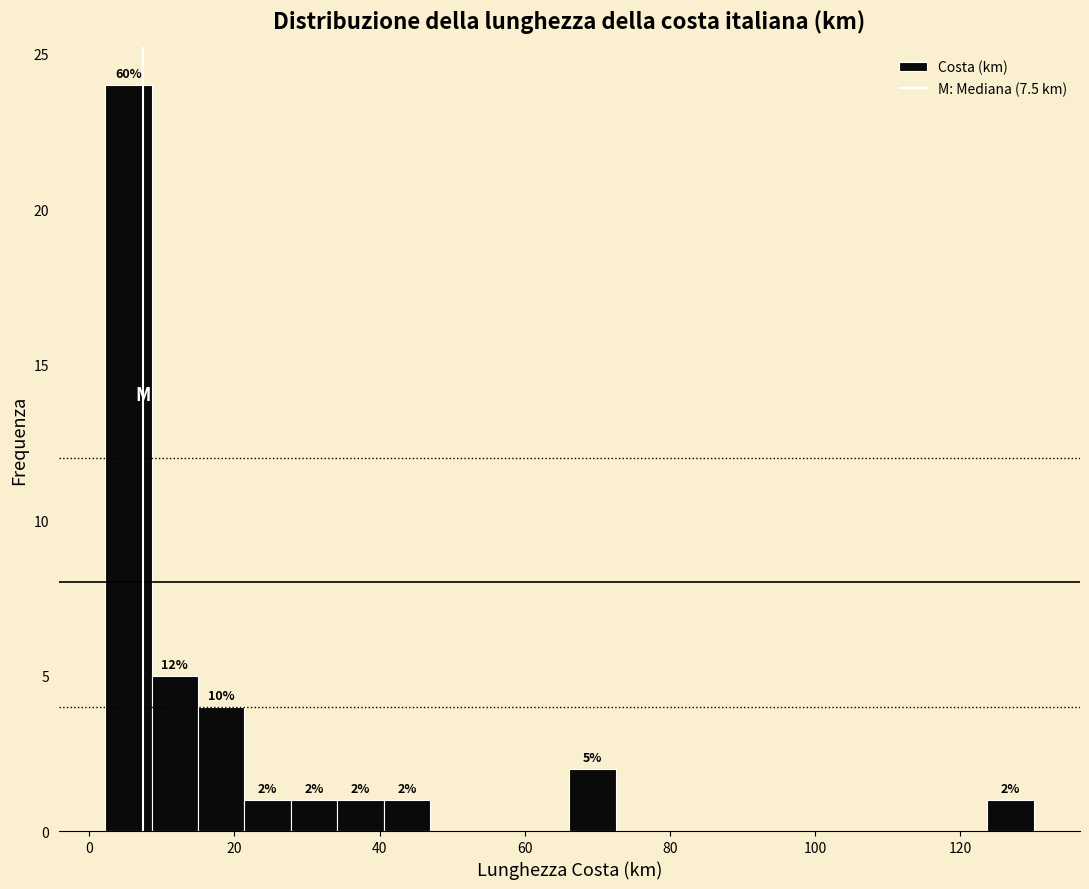

Around what value on the x-axis is the tallest bar? Give the approximate position of its centre, as read against the axis.

6